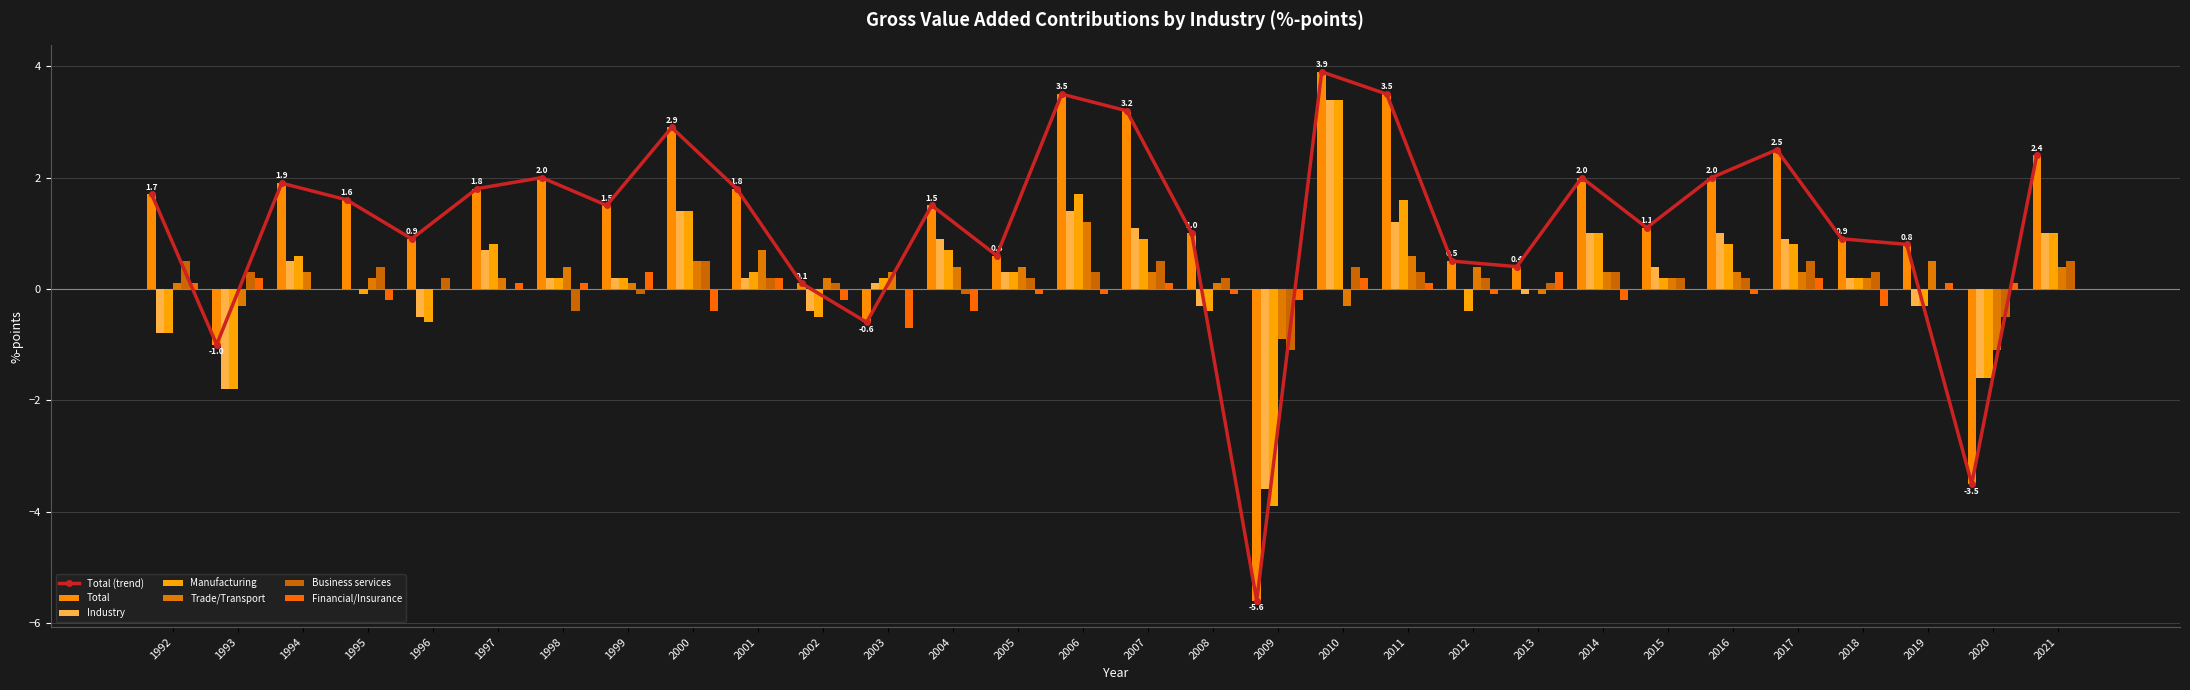

What is the maximum value shown in the chart?

3.9